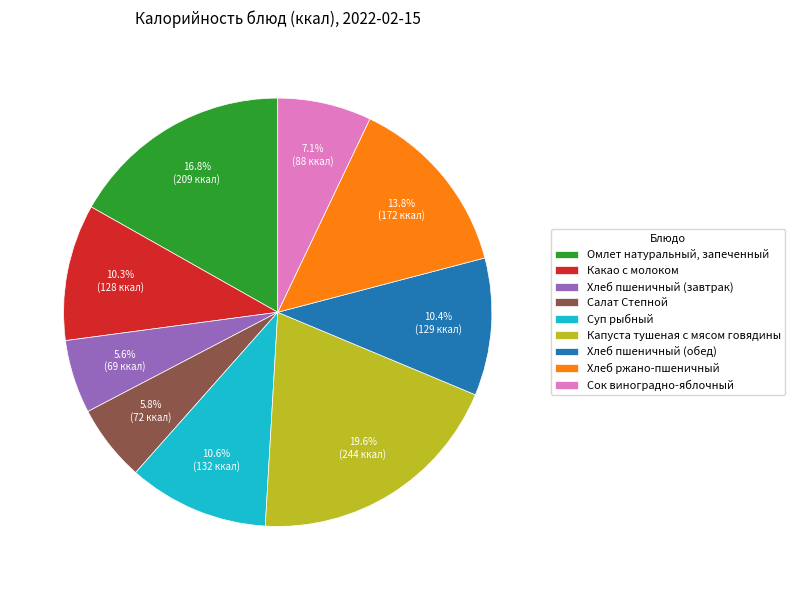

True or false: Суп рыбный accounts for 18% of the total.

False